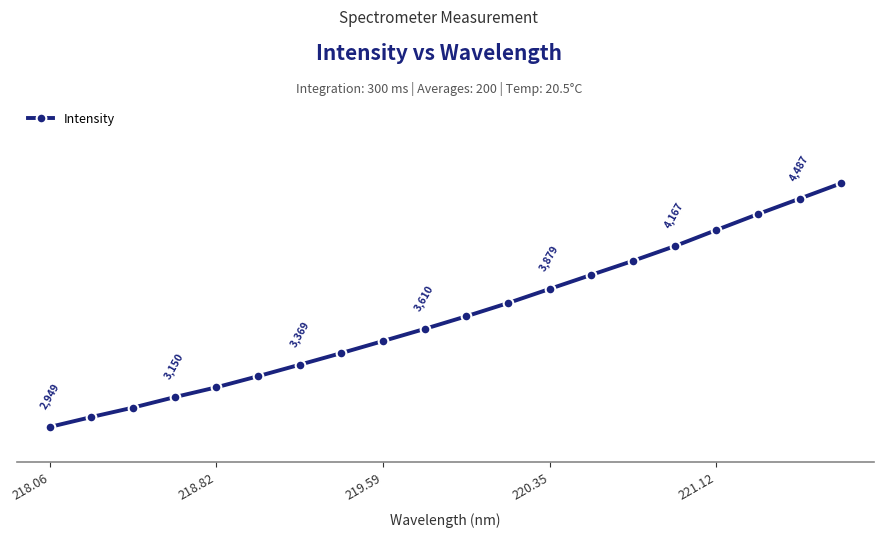

Reading right to left, list all the values displayed in this chart.

4591.0	4487.1	4383.3	4275.9	4167.1	4068.4	3974.1	3879.3	3784.0	3695.1	3609.8	3528.1	3447.1	3368.6	3291.1	3216.3	3150.2	3079.5	3015.9	2949.0